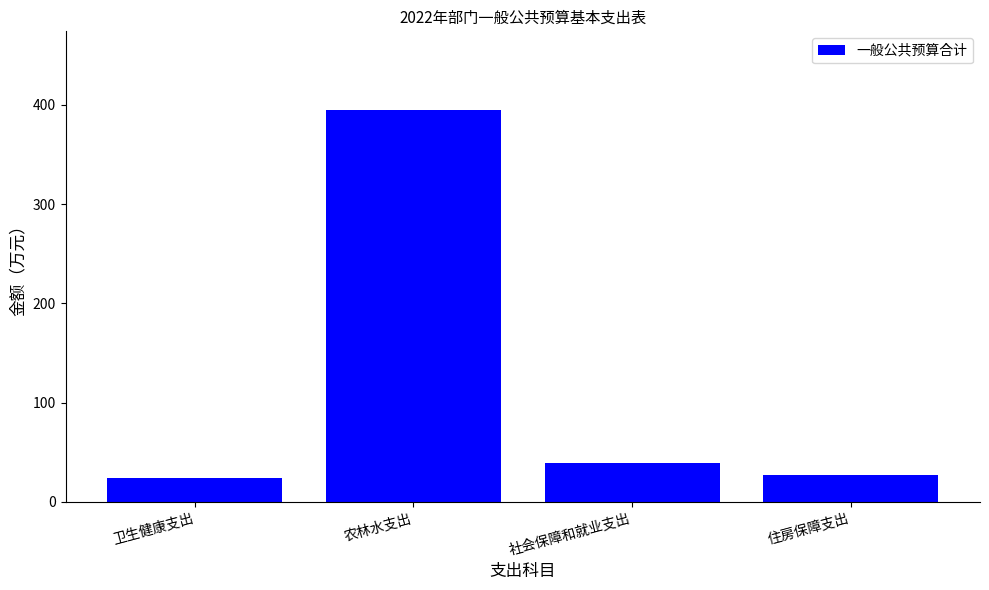

Which label corresponds to the largest value in the chart?

农林水支出